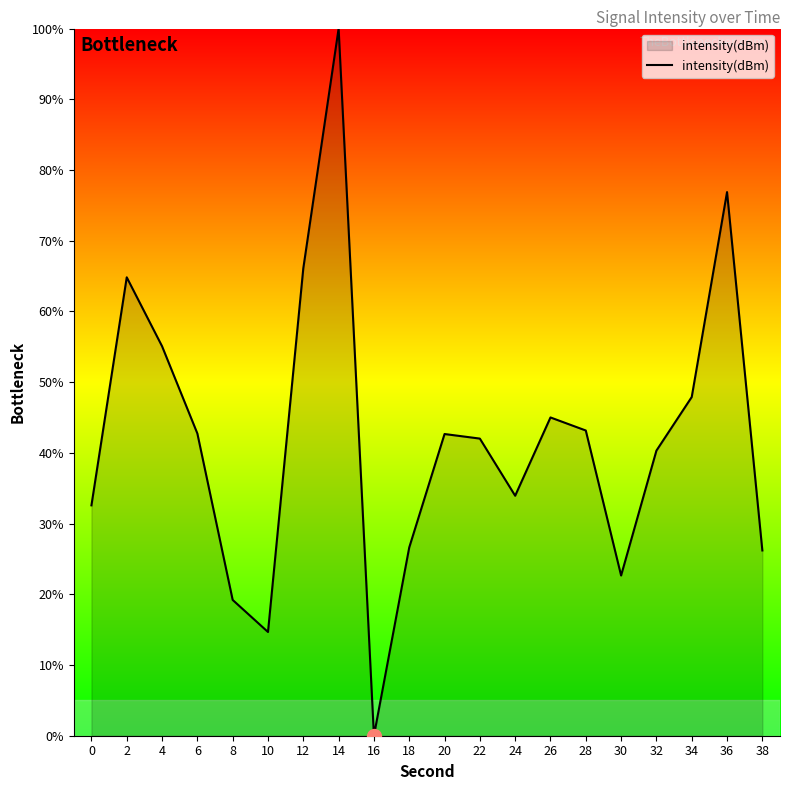

What is the maximum value shown in the chart?

100.0